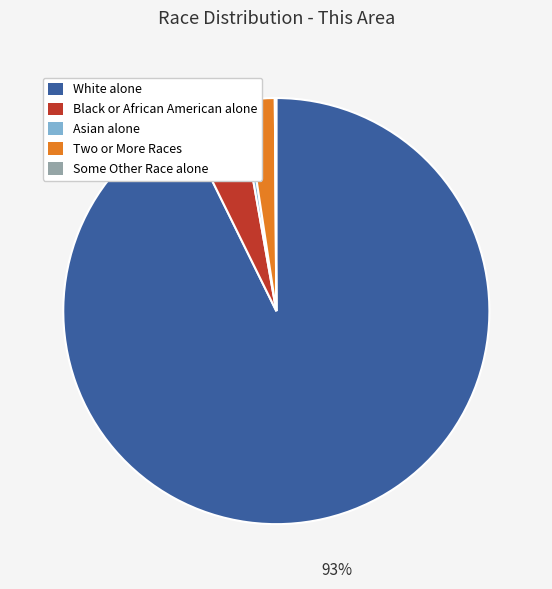

Do Two or More Races and Asian alone together represent more than half of the pie?

No